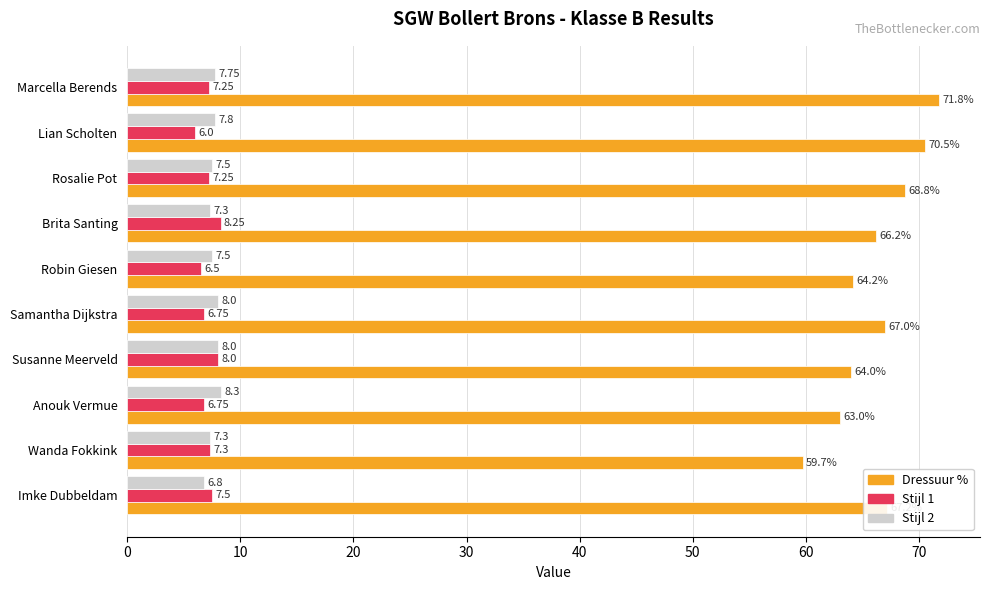

Which series has the largest total across all categories?

Dressuur %